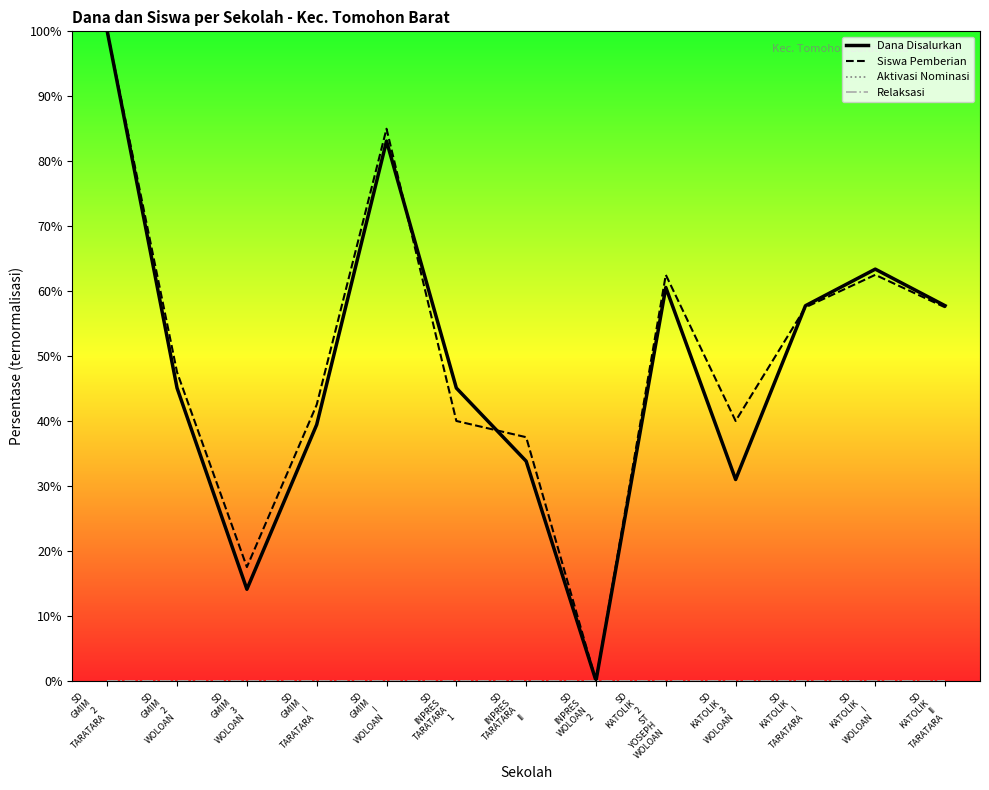

Is this an area chart (filled region under the line)?

No